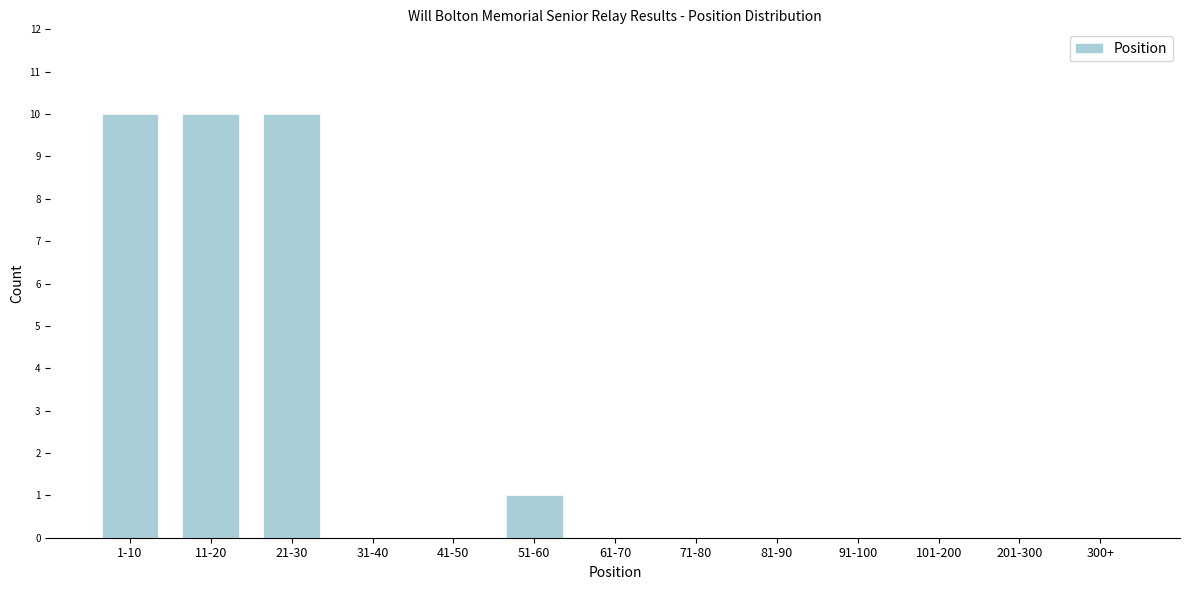

Reading left to right, list all the values displayed in this chart.

1-10=10	11-20=10	21-30=10	31-40=0	41-50=0	51-60=1	61-70=0	71-80=0	81-90=0	91-100=0	101-200=0	201-300=0	300+=0